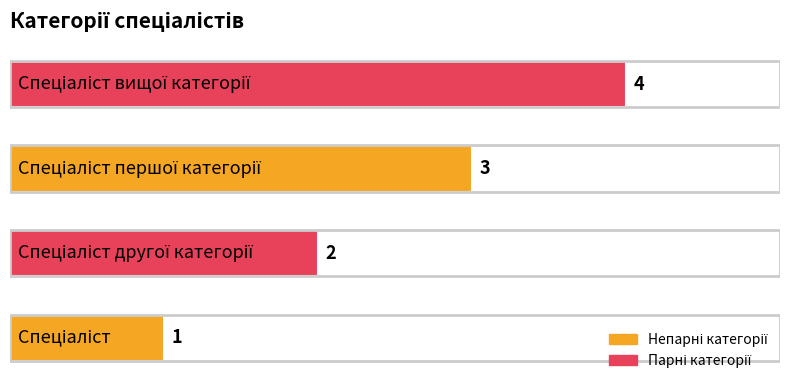

Are the bars horizontal?

Yes